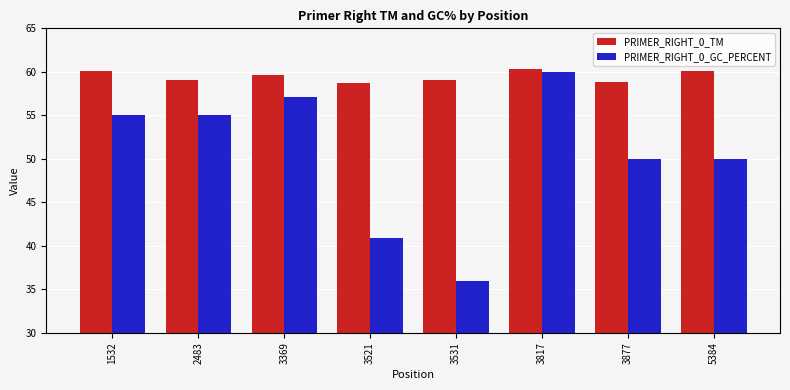

True or false: PRIMER_RIGHT_0_TM has a value of 20.4 at 3369.

False